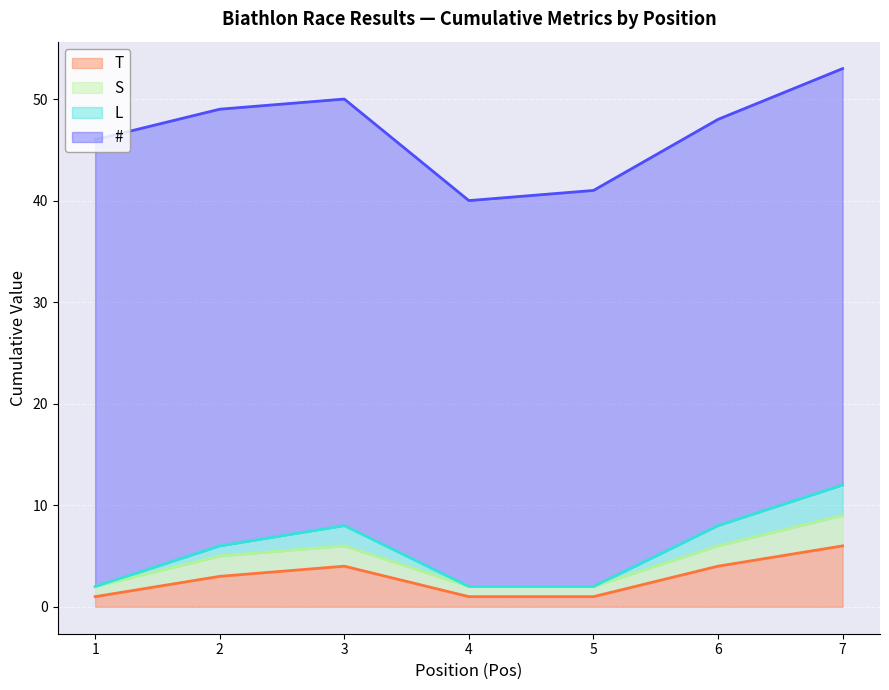

Is it true that T equals 4 at 6?

True